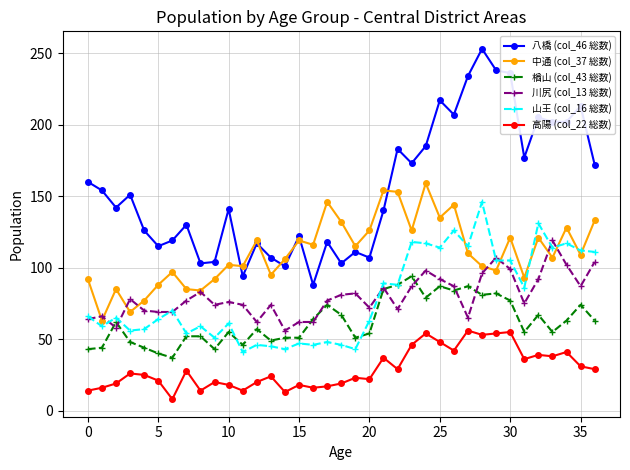

How many data points does each series have?

37